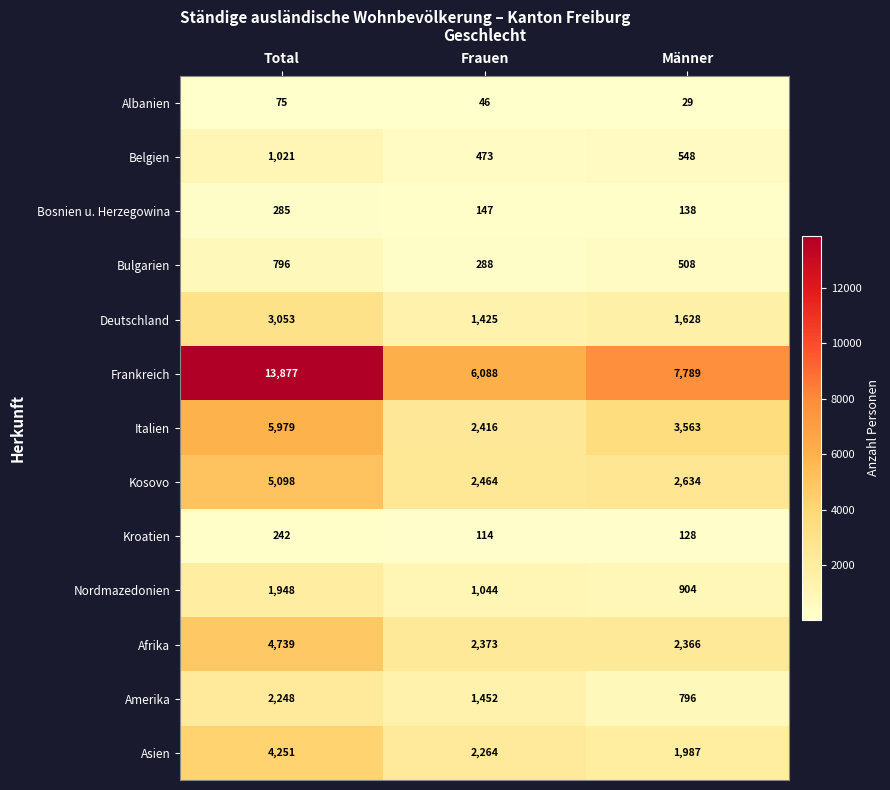

The Belgien series shows 143 at Frauen. True or false?

False